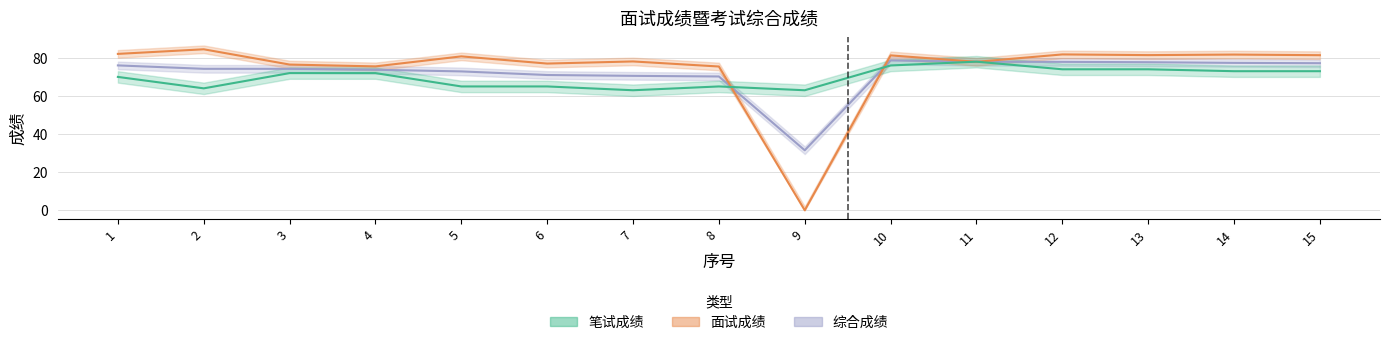

Where is the first local maximum for 面试成绩?

2